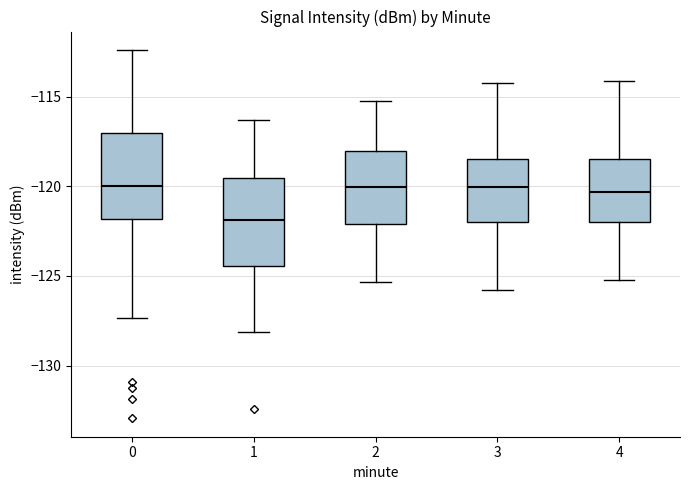

Reading left to right, read every box against the y-axis: the position of its median line, the range the box covers, and the ends of its whiskers. The values are not printed on the chart, so give them approximately, as read against the axis.

0: median -120.0, box -122.0 to -117.0, whiskers -127.5 to -112.5
1: median -122.0, box -124.5 to -119.5, whiskers -128.0 to -116.5
2: median -120.0, box -122.0 to -118.0, whiskers -125.5 to -115.0
3: median -120.0, box -122.0 to -118.5, whiskers -126.0 to -114.0
4: median -120.5, box -122.0 to -118.5, whiskers -125.0 to -114.0